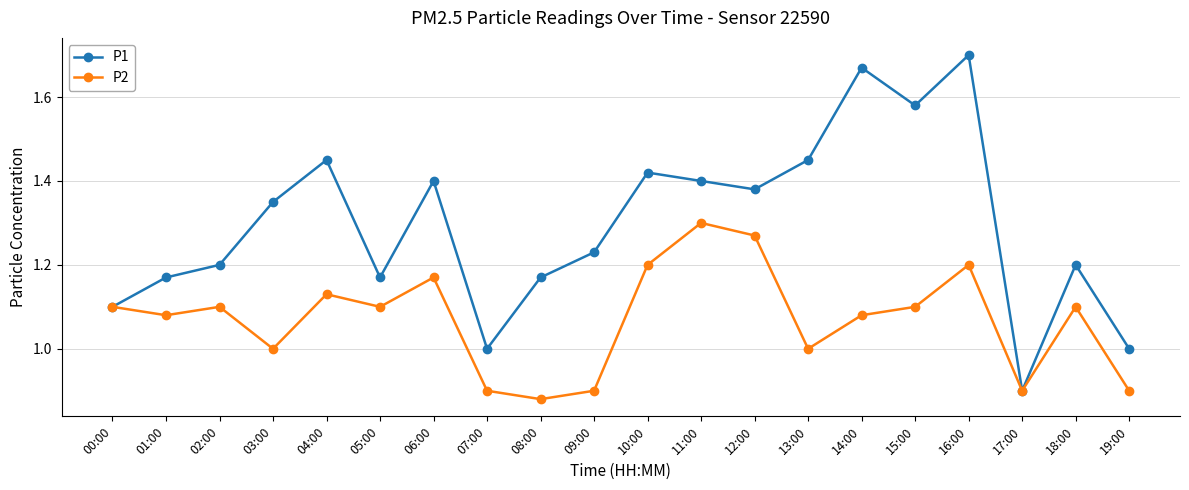

Which series has the largest total across all categories?

P1